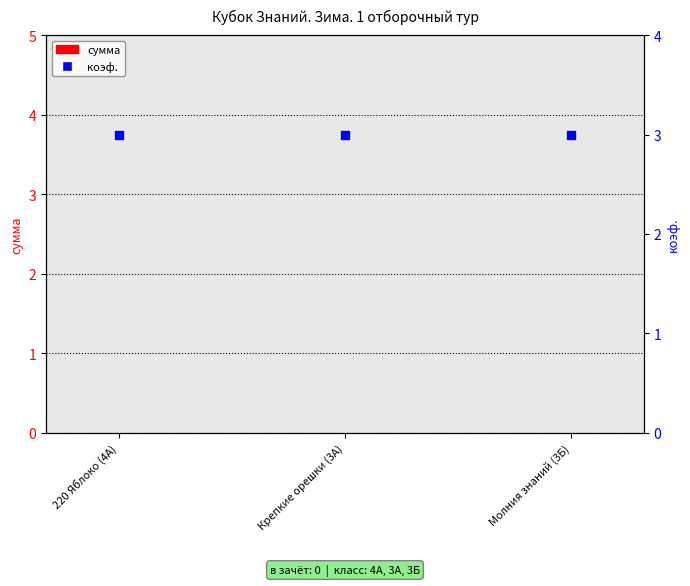

Which series has the largest total across all categories?

коэф.